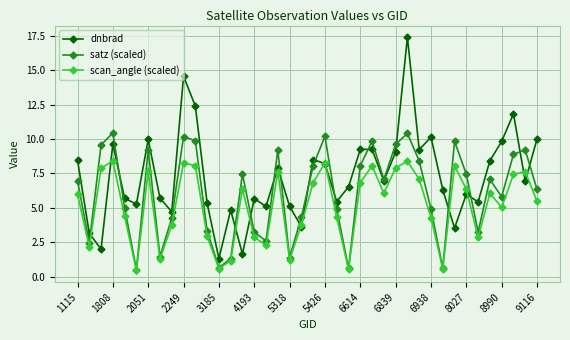

Which series has the largest total across all categories?

dnbrad